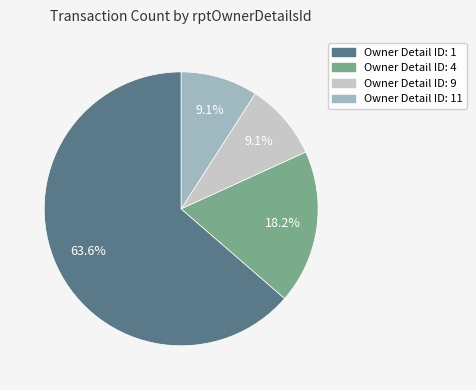

Does any single category account for the majority?

Yes